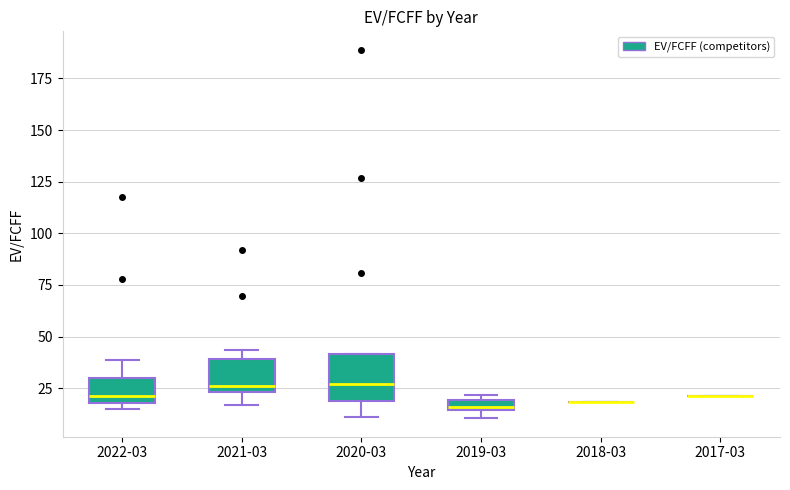

Which box is the tallest, from its lower edge to its upper edge?

2020-03